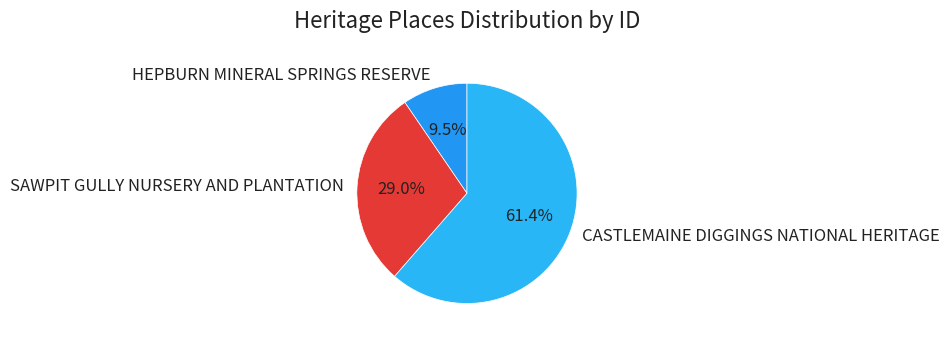

To the nearest percent, what is the combined percentage of SAWPIT GULLY NURSERY AND PLANTATION and HEPBURN MINERAL SPRINGS RESERVE?

39%